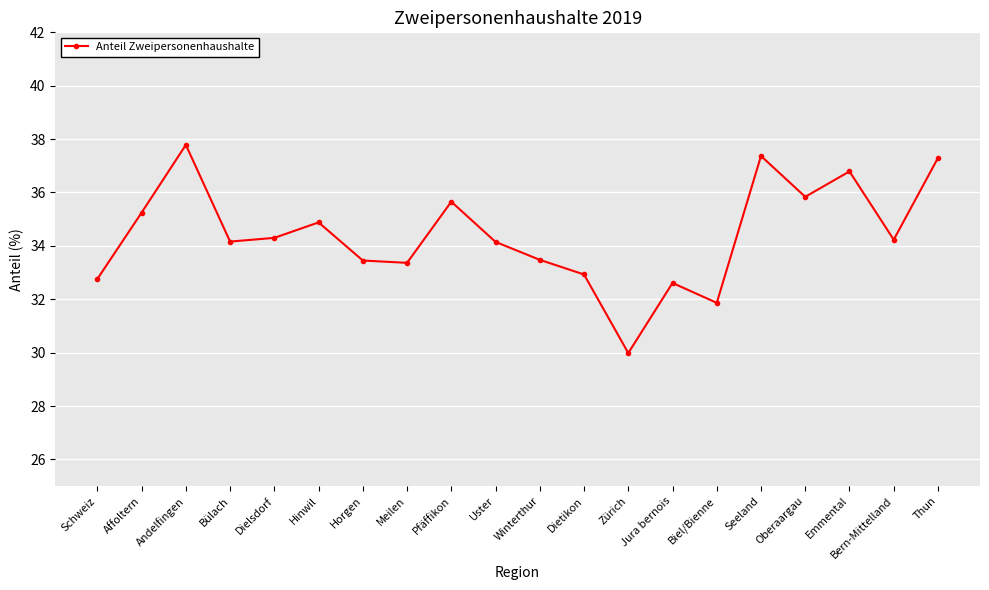

How many values are below 34?

8